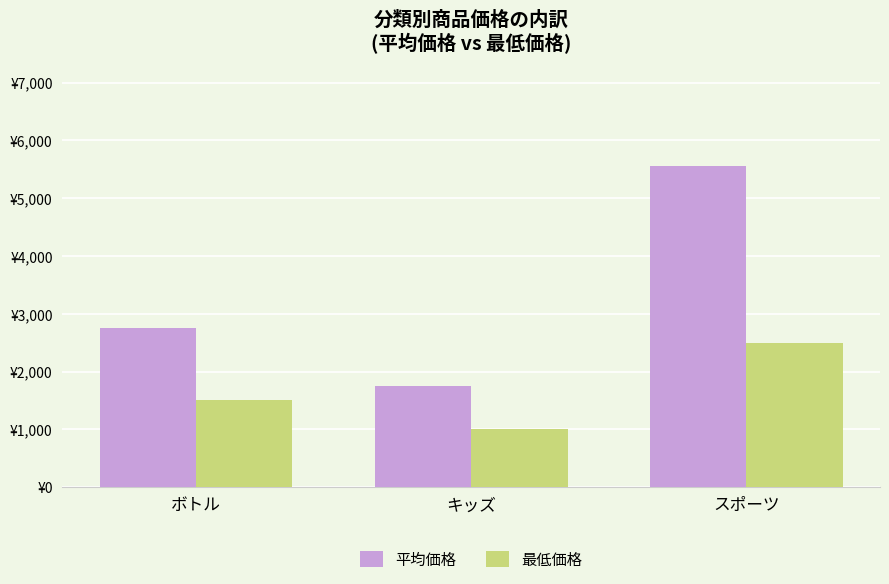

The 平均価格 series shows 671 at ボトル. True or false?

False